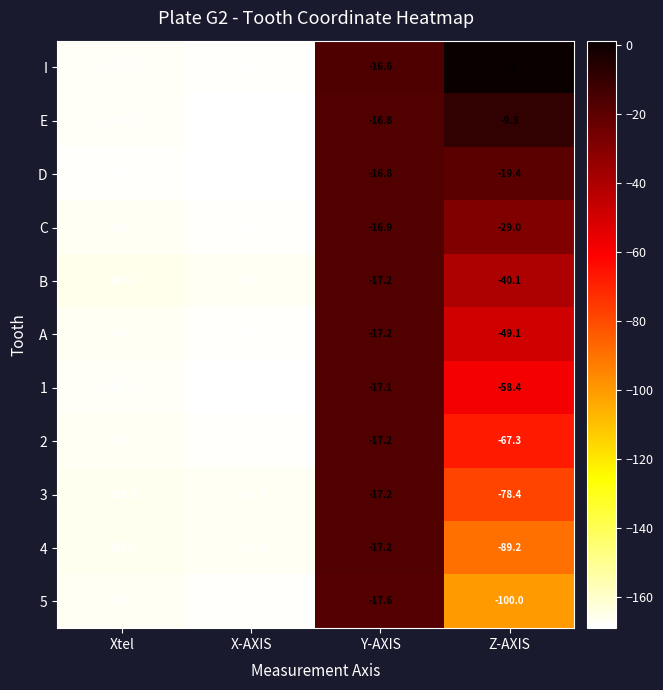

Rank the categories by D value from lowest to highest.

X-AXIS, Xtel, Z-AXIS, Y-AXIS